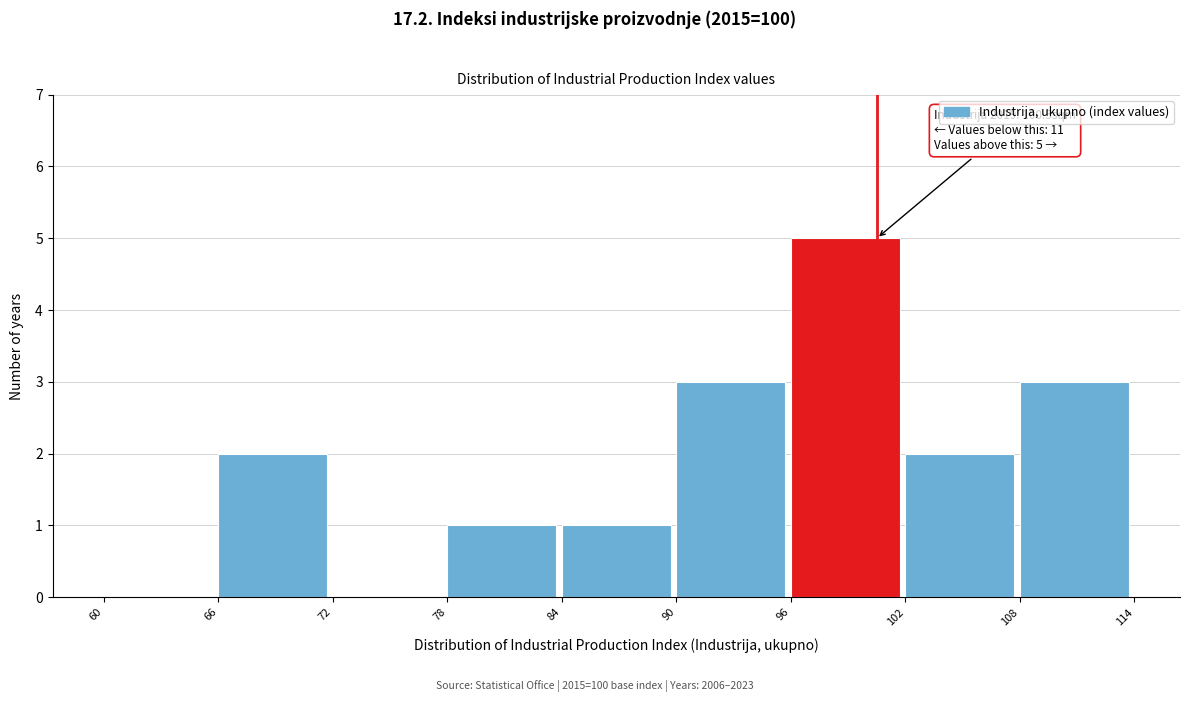

Which range on the x-axis has the tallest bar?

96 to 102